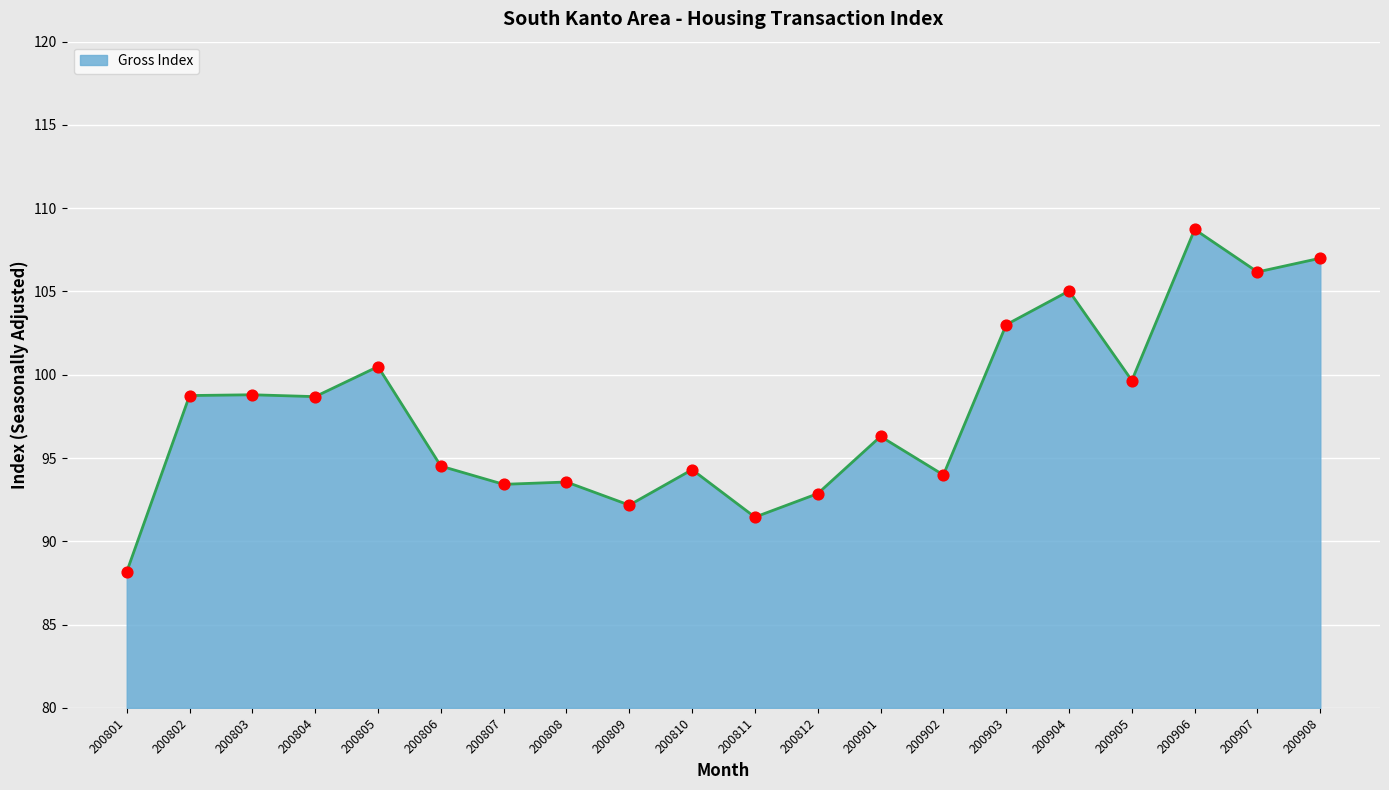

What is the change in value from 200805 to 200810?

-6.2